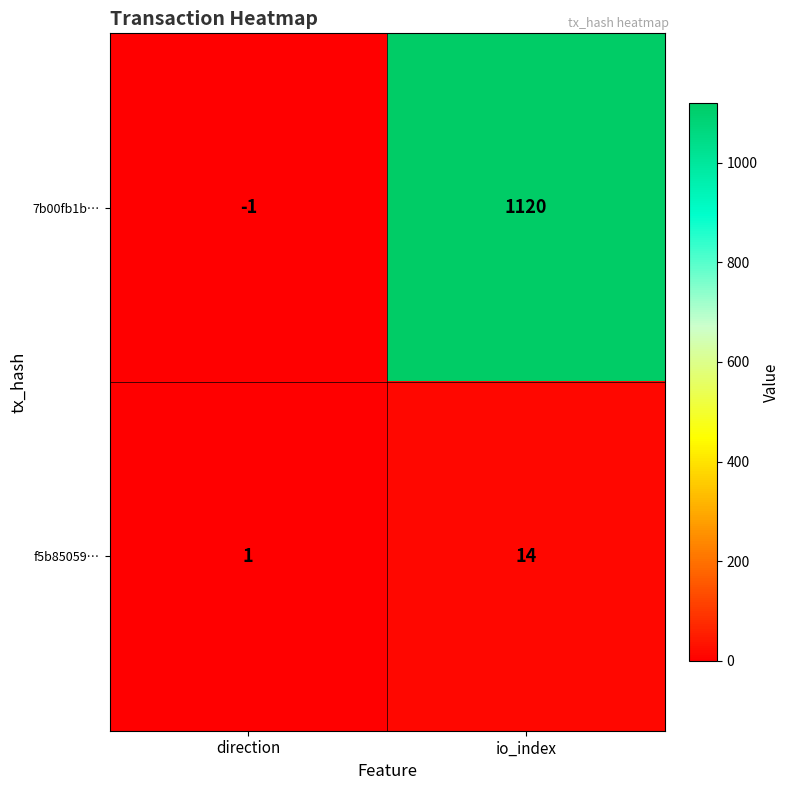

What is the sum of the 7b00fb1b… values at io_index and direction?

1119